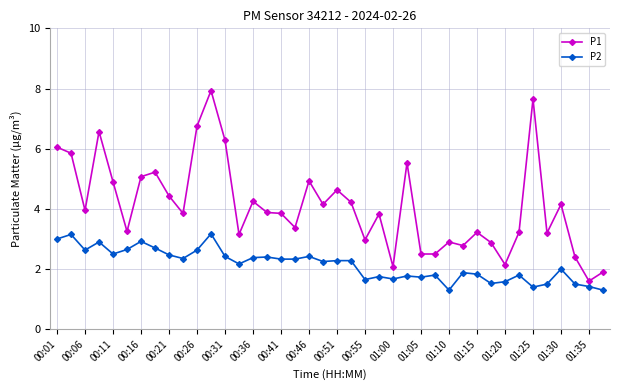

What is the maximum value for P1?

7.9